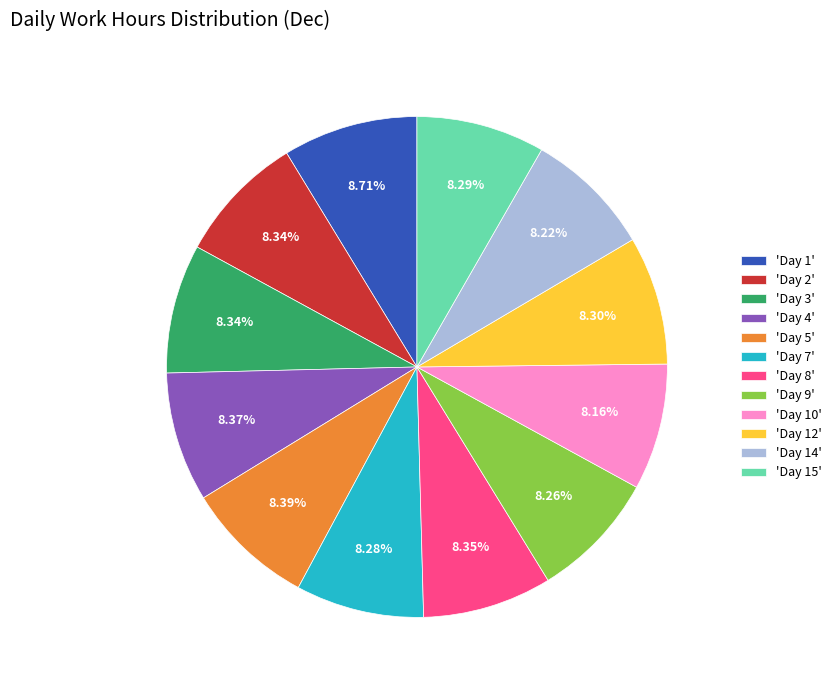

Does any single category account for the majority?

No